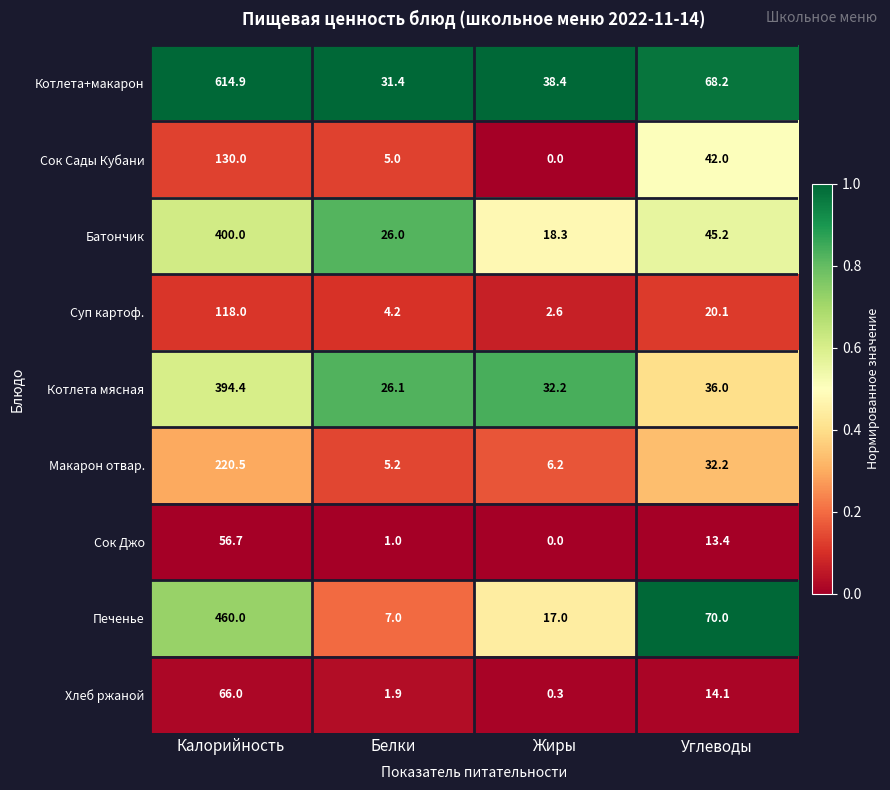

What is the sum of the Котлета+макарон values at Белки and Калорийность?

646.3